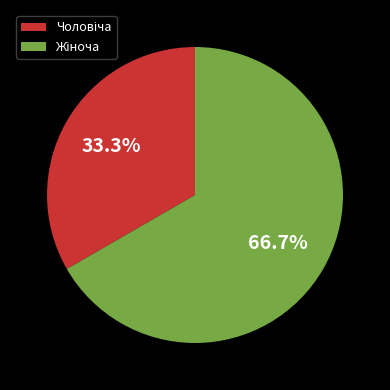

Count the number of slices in the pie.

2